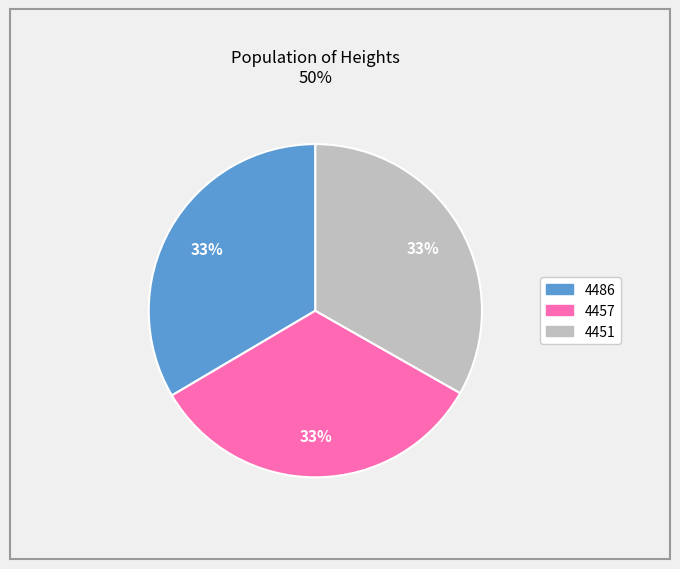

Is 4457 the majority of the pie?

No